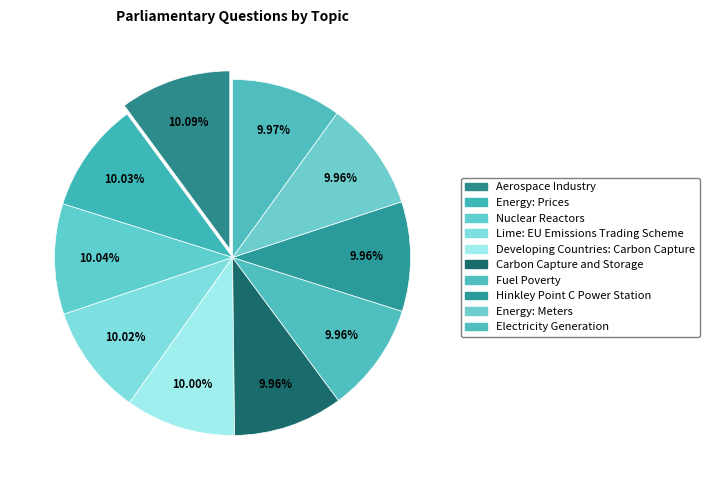

True or false: Electricity Generation accounts for 10% of the total.

True